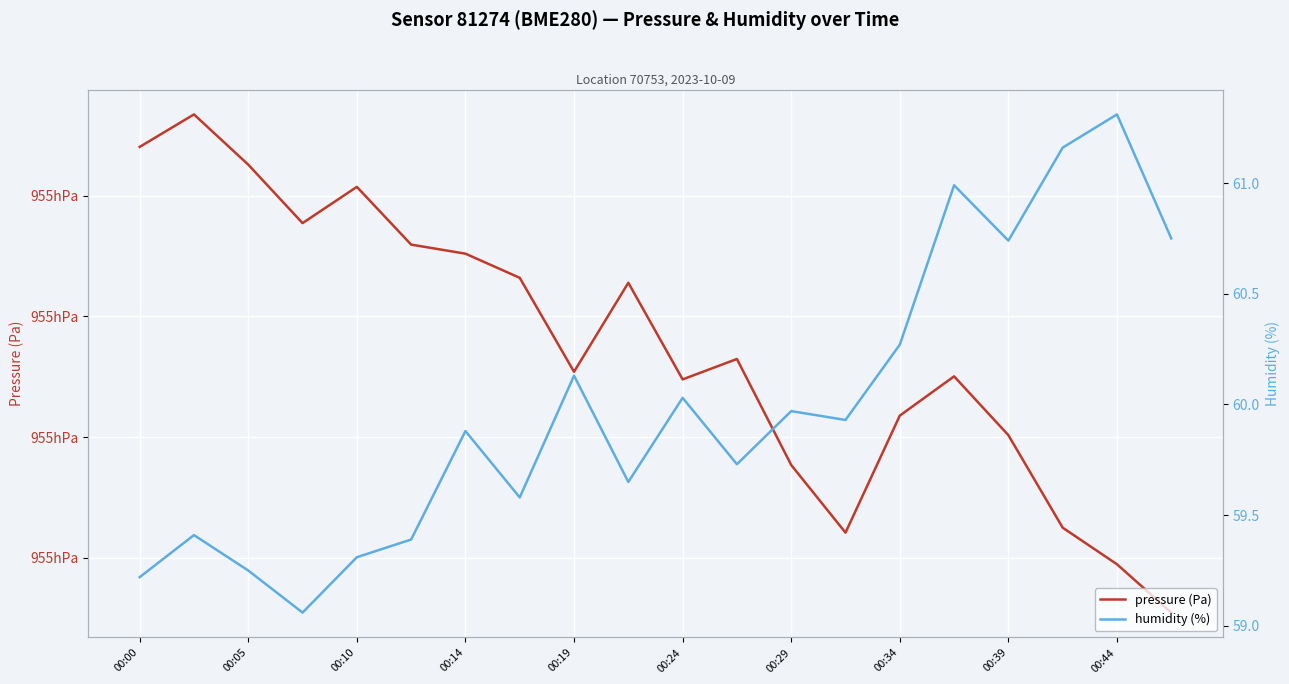

Reading left to right, extract all data points from this chart.

pressure (Pa): 95494.0	95496.7	95492.6	95487.7	95490.7	95485.9	95485.2	95483.2	95475.4	95482.8	95474.8	95476.5	95467.7	95462.1	95471.8	95475.0	95470.2	95462.5	95459.5	95455.5
humidity (%): 59.2	59.4	59.2	59.1	59.3	59.4	59.9	59.6	60.1	59.6	60.0	59.7	60.0	59.9	60.3	61.0	60.7	61.2	61.3	60.8